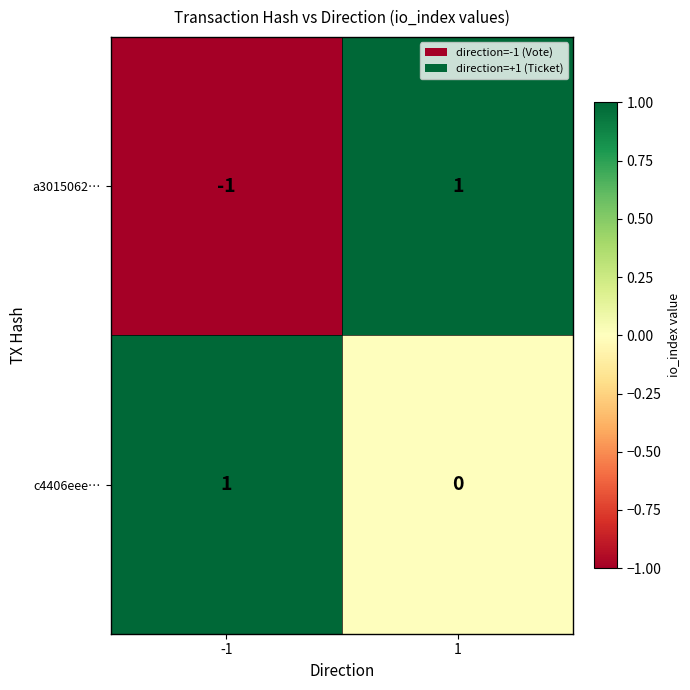

Rank the categories by a3015062… value from lowest to highest.

-1, 1